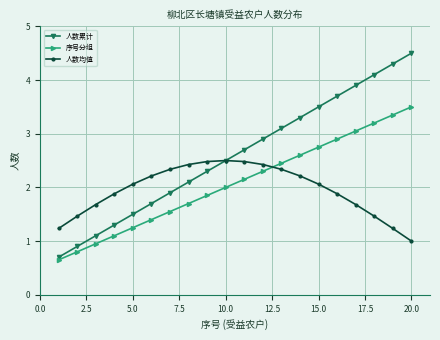

What is the maximum value for 人数均值?

2.5